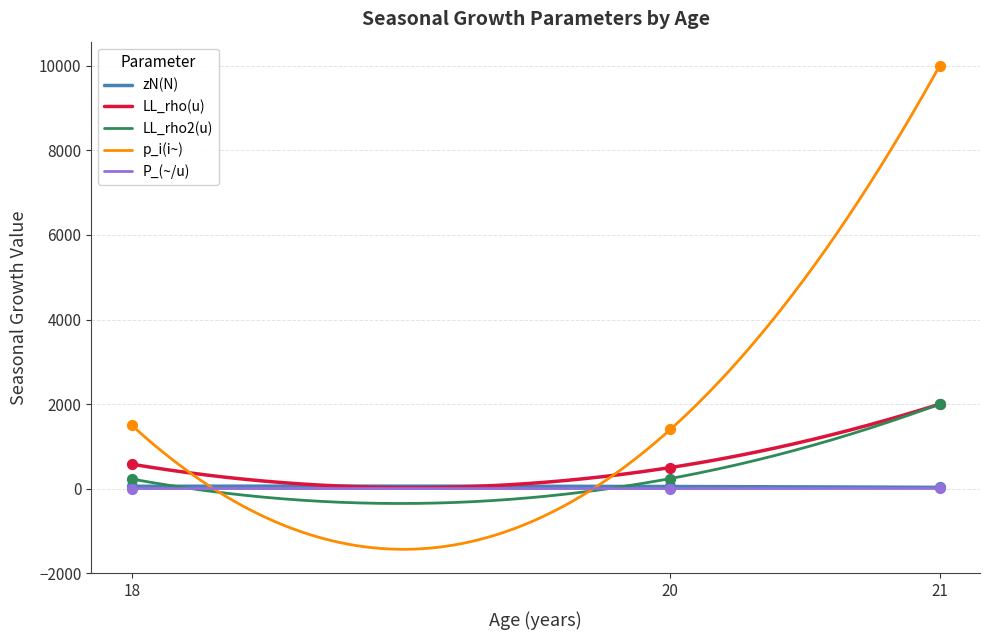

At how many categories does at least one series exceed 9116?

1